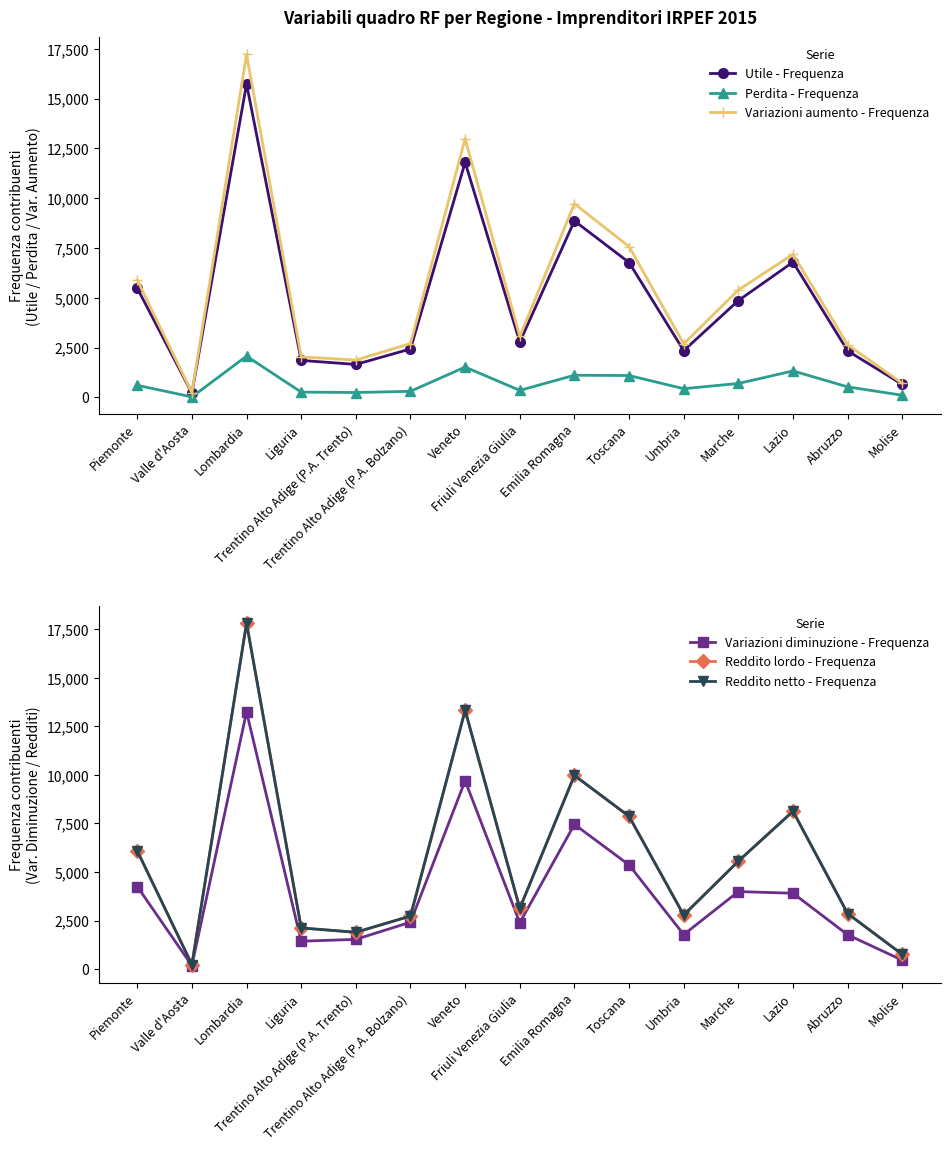

What is the sum of all Reddito netto - Frequenza values?

85283